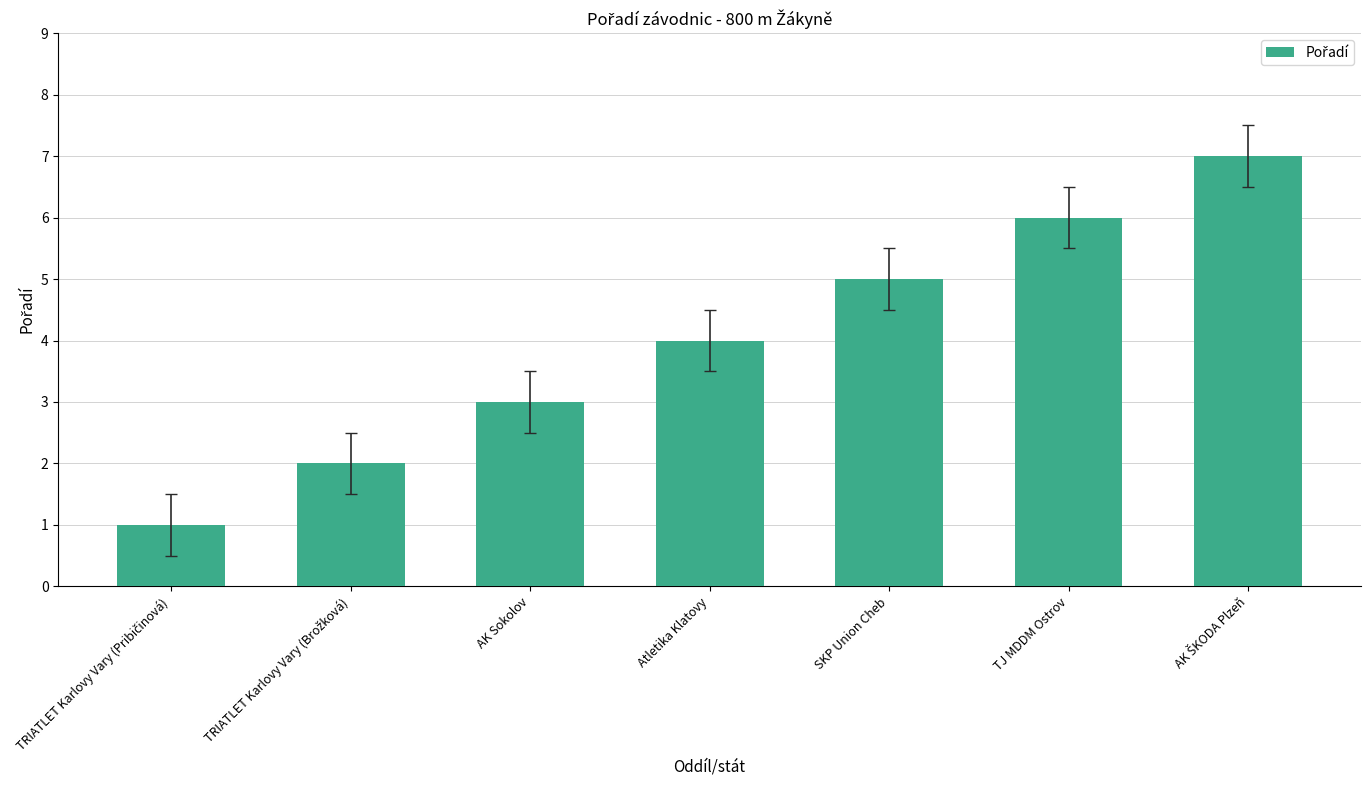

What is the average value?

4